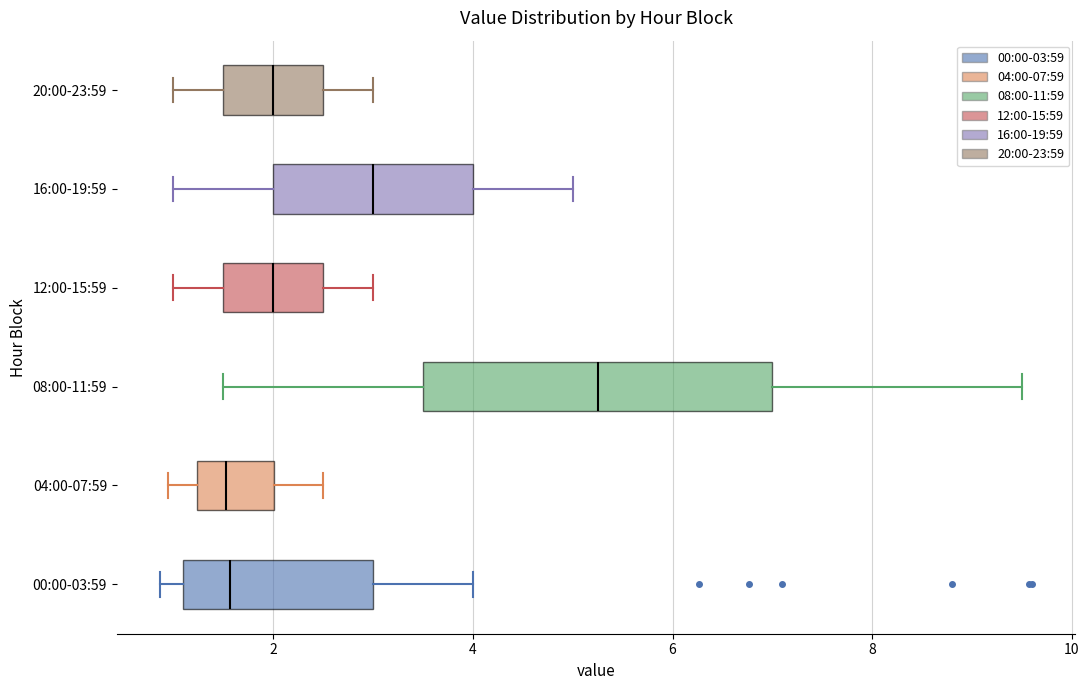

Reading bottom to top, read every box against the x-axis: the position of its median line, the range the box covers, and the ends of its whiskers. The values are not printed on the chart, so give them approximately, as read against the axis.

00:00-03:59: median 1.6, box 1.2 to 3.0, whiskers 0.8 to 4.0
04:00-07:59: median 1.6, box 1.2 to 2.0, whiskers 1.0 to 2.6
08:00-11:59: median 5.2, box 3.6 to 7.0, whiskers 1.6 to 9.6
12:00-15:59: median 2.0, box 1.6 to 2.6, whiskers 1.0 to 3.0
16:00-19:59: median 3.0, box 2.0 to 4.0, whiskers 1.0 to 5.0
20:00-23:59: median 2.0, box 1.6 to 2.6, whiskers 1.0 to 3.0